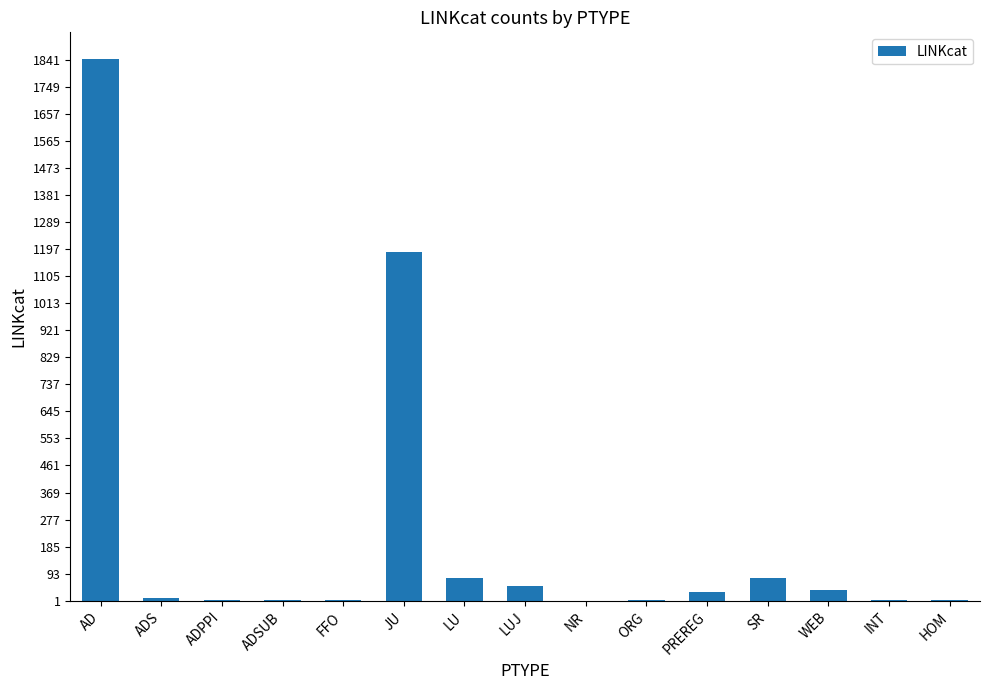

What is the sum of all values?

3333